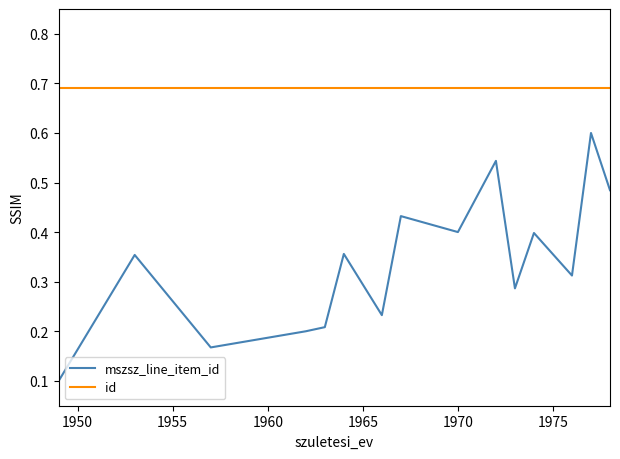

Does the chart have visible grid lines?

No